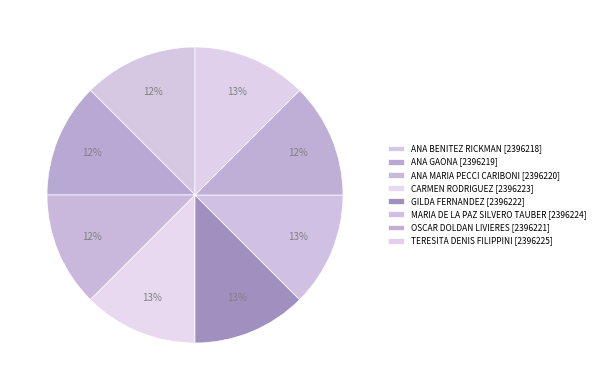

Rank the categories by value from highest to lowest.

TERESITA DENIS FILIPPINI, MARIA DE LA PAZ SILVERO TAUBER, CARMEN RODRIGUEZ, GILDA FERNANDEZ, OSCAR DOLDAN LIVIERES, ANA MARIA PECCI CARIBONI, ANA GAONA, ANA BENITEZ RICKMAN